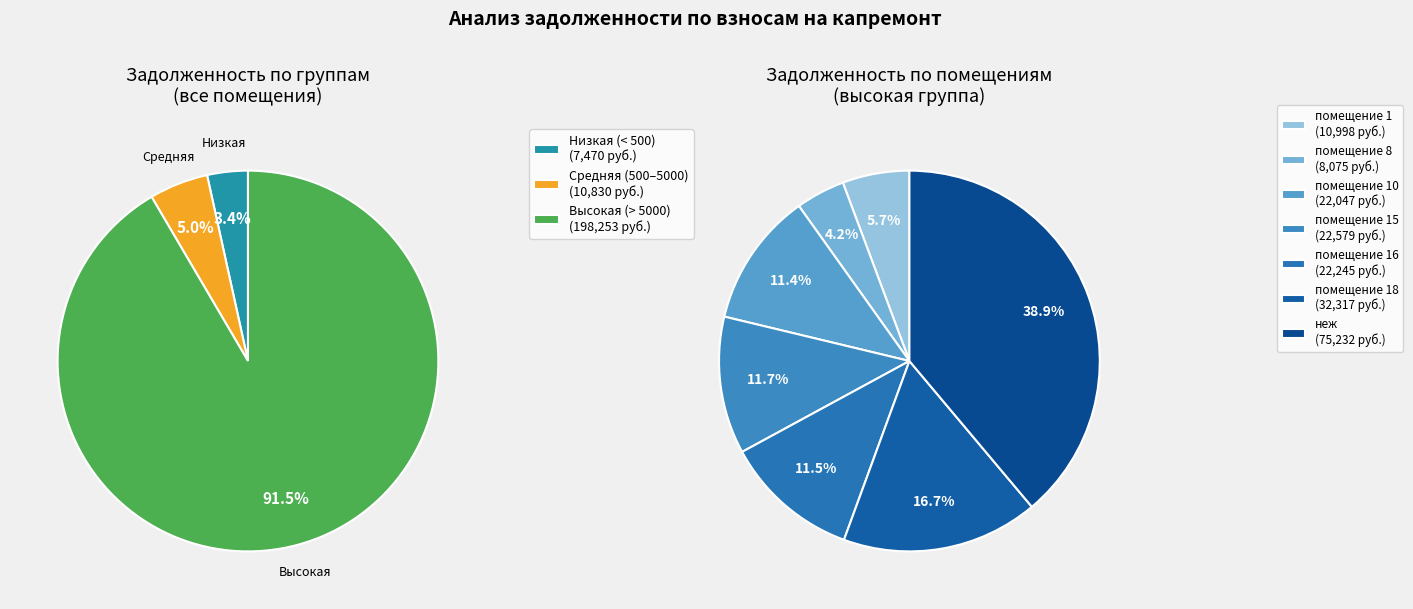

Does 23 account for over 50% of the chart?

No